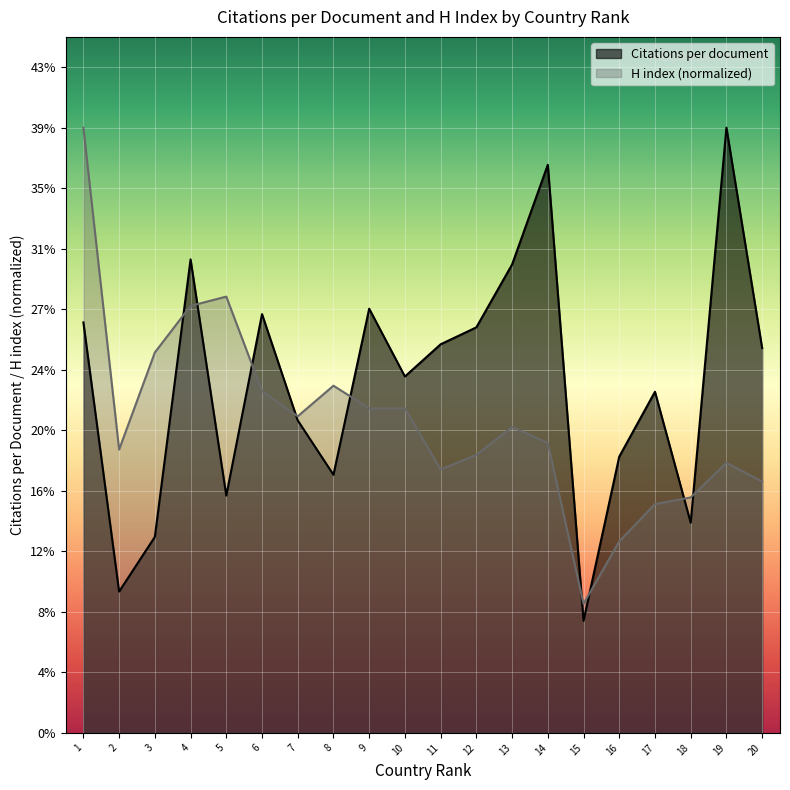

Rank the series by their average value, from lowest to highest.

H index (normalized), Citations per document